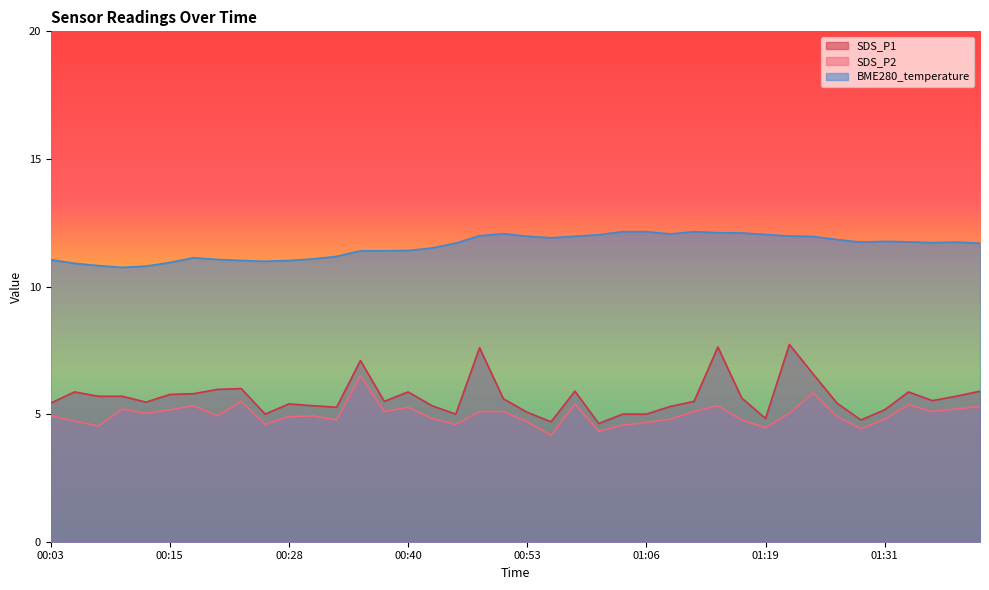

At which category does the chart reach its minimum across all series?

00:56